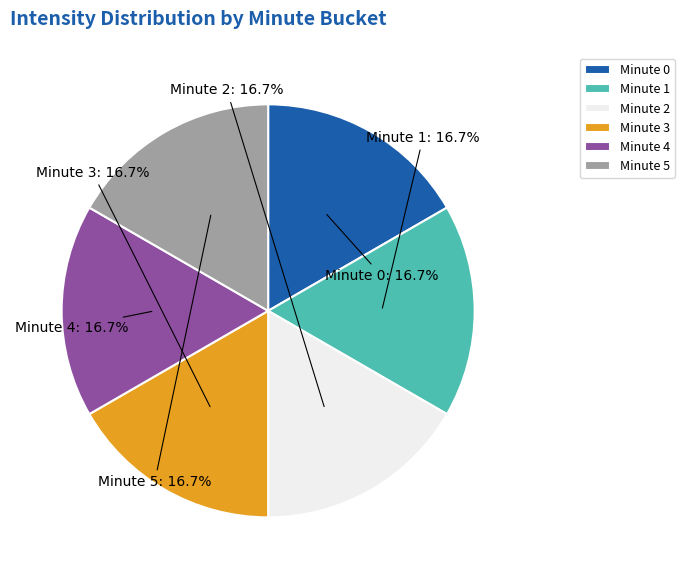

Is there a majority slice in this chart?

No